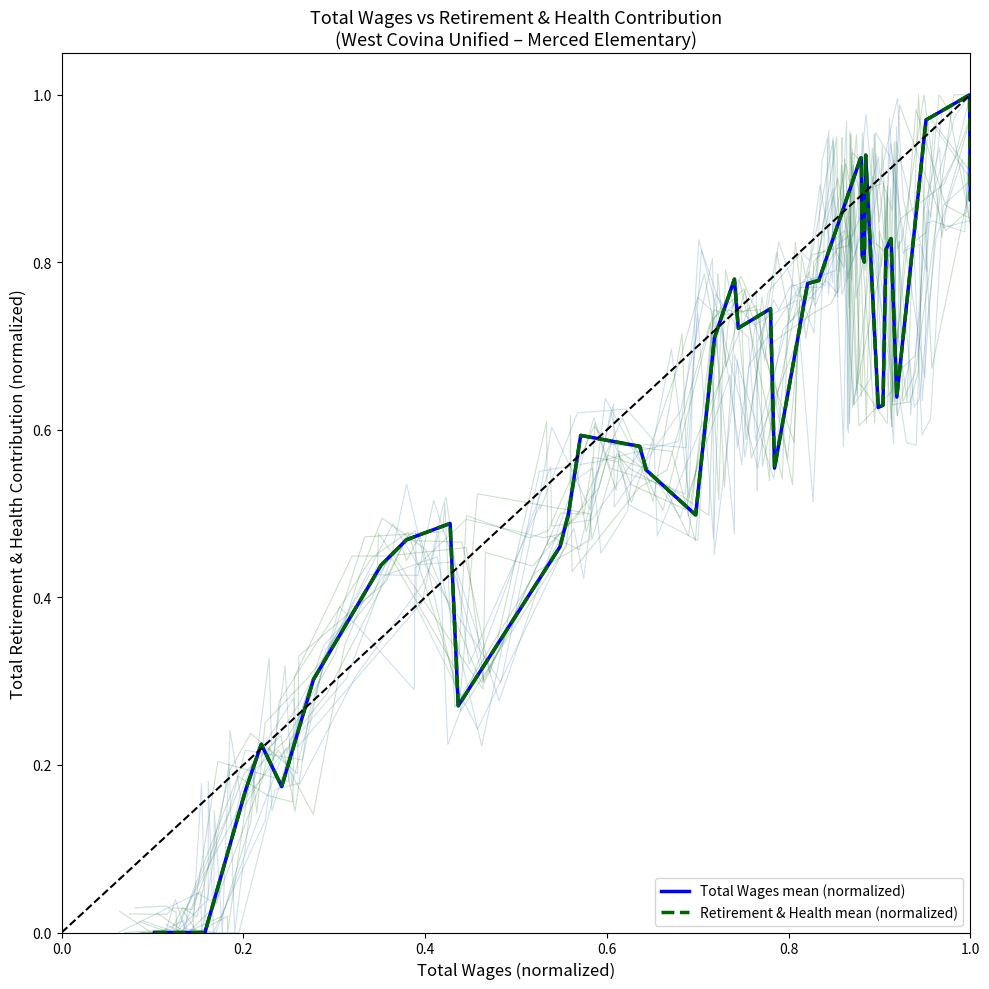

At how many categories does at least one series exceed 0?

36